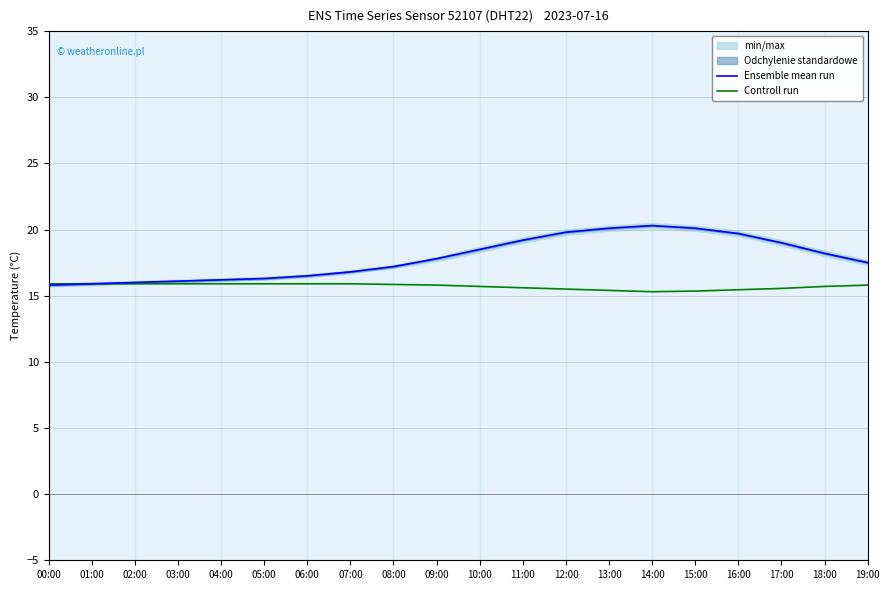

Which series has the largest range (max minus min)?

Ensemble mean run